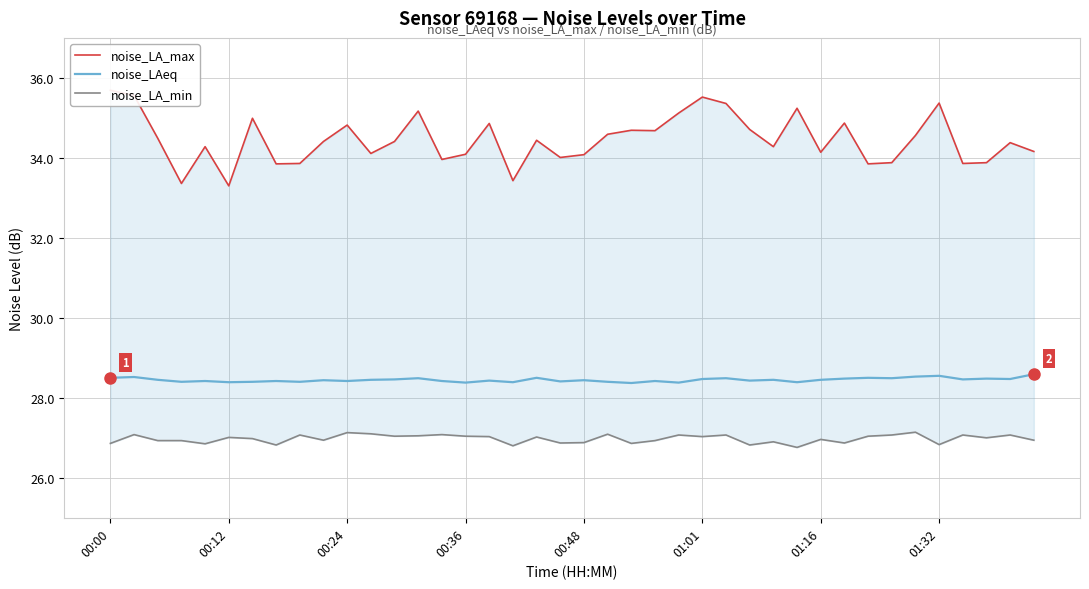

Is it true that noise_LAeq equals 28.4 at 00:12?

True